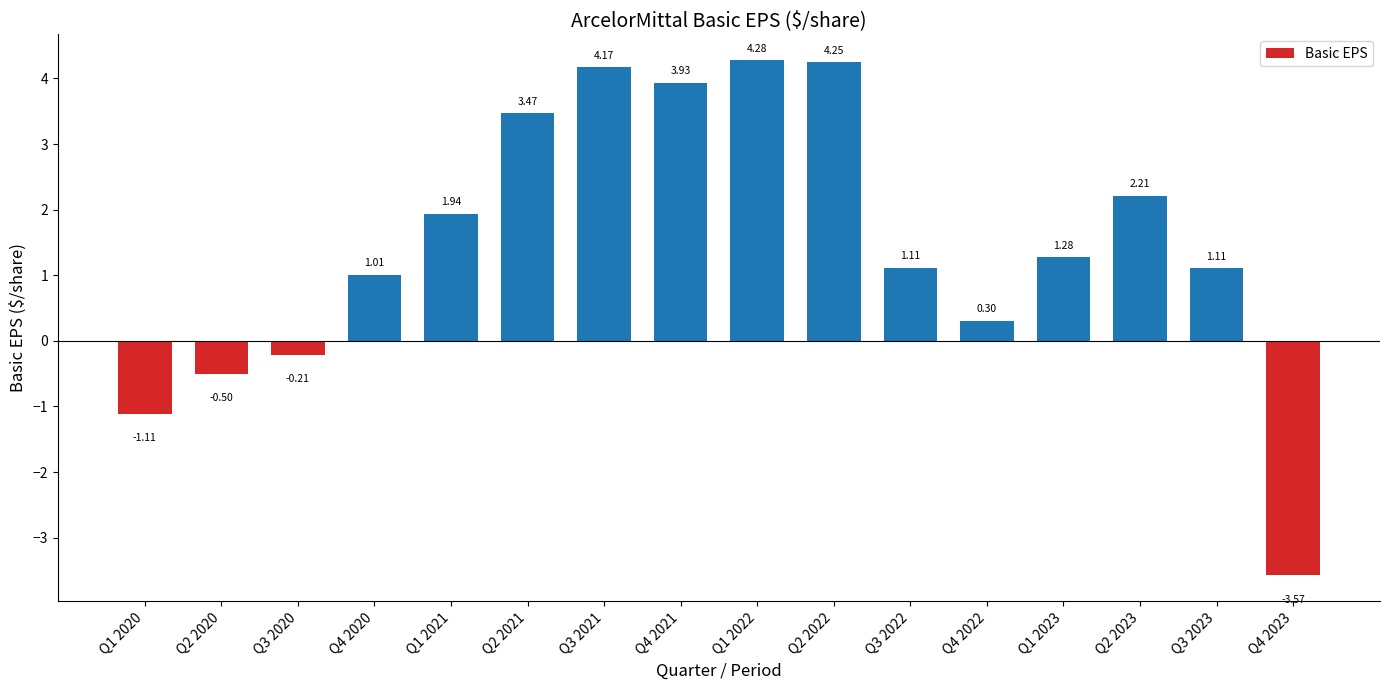

What is the difference between the second highest and minimum values?

7.8